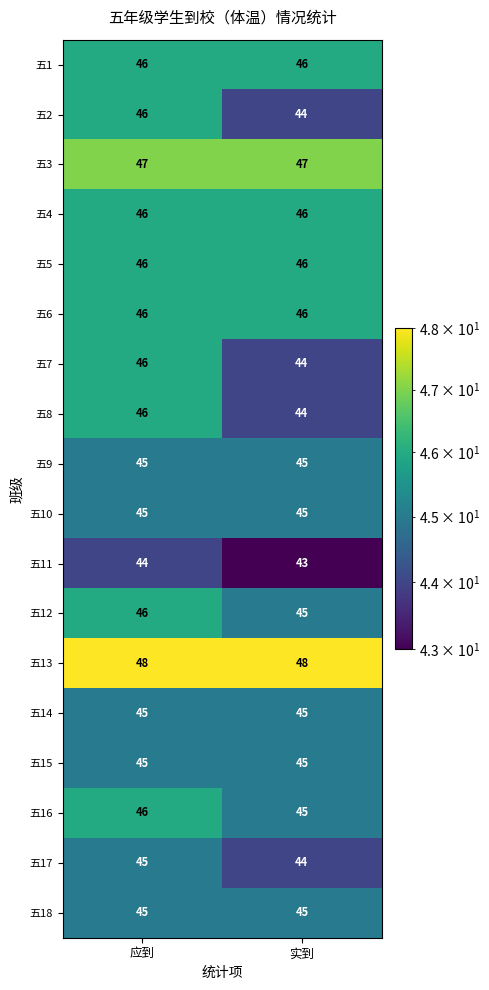

What is the average value of the 五16 series?

46